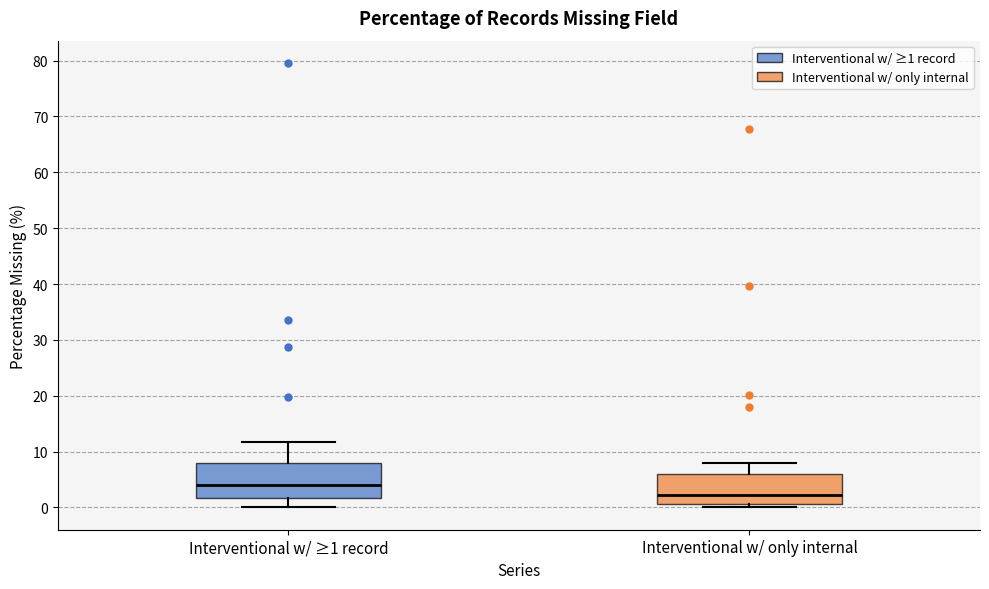

Reading left to right, transcribe this box plot: for each box, give where its median line is, the range the box spans, and where its two whiskers end, as read against the y-axis. The values are not printed on the chart, so give them approximately, as read against the axis.

Interventional w/ ≥1 record: median 4, box 2 to 8, whiskers 0 to 12
Interventional w/ only internal: median 2, box 1 to 6, whiskers 0 to 8